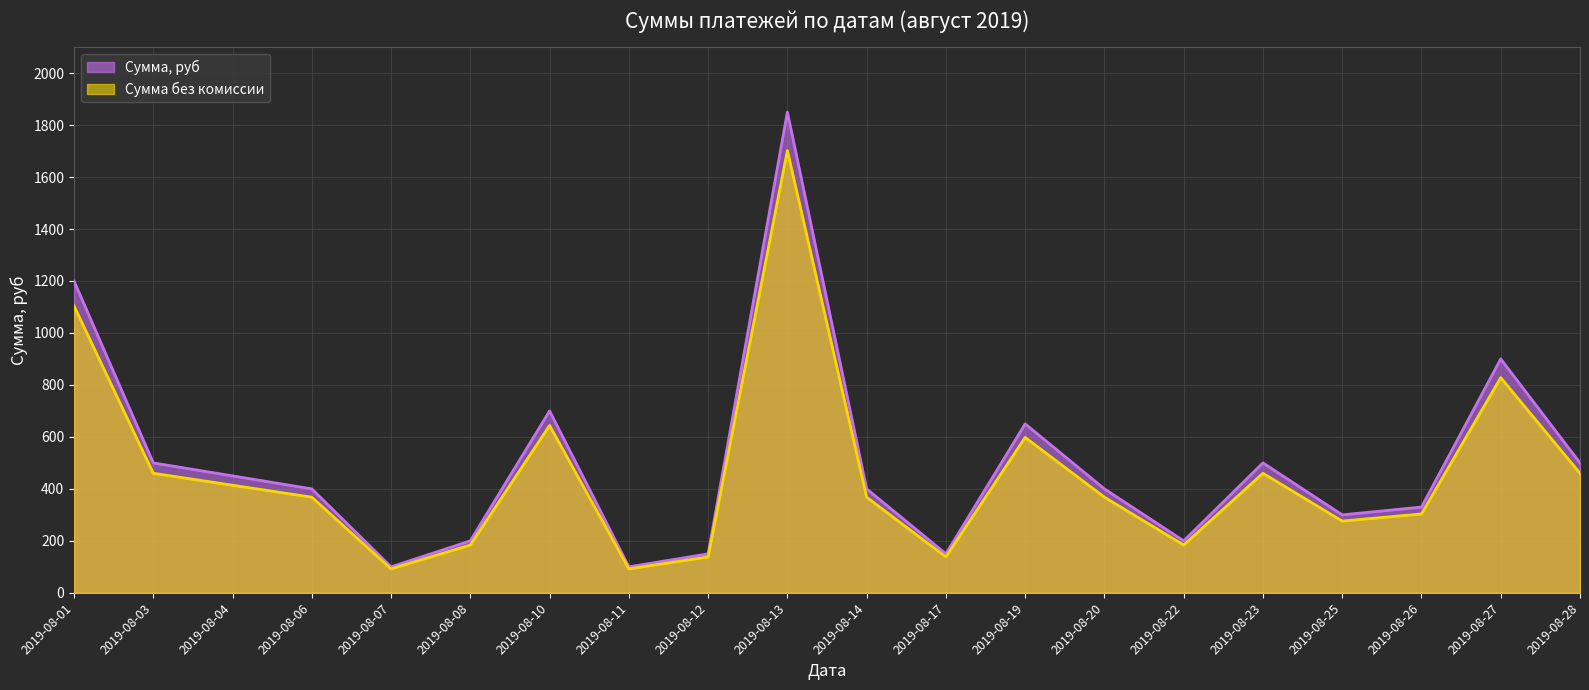

Reading left to right, list all the values displayed in this chart.

Сумма, руб: 2019-08-01=1200.0	2019-08-03=500.0	2019-08-04=450.0	2019-08-06=400.0	2019-08-07=100.0	2019-08-08=200.0	2019-08-10=700.0	2019-08-11=100.0	2019-08-12=150.0	2019-08-13=1850.0	2019-08-14=400.0	2019-08-17=150.0	2019-08-19=650.0	2019-08-20=400.0	2019-08-22=200.0	2019-08-23=500.0	2019-08-25=300.0	2019-08-26=330.0	2019-08-27=900.0	2019-08-28=500.0
Сумма без комиссии: 2019-08-01=1104.0	2019-08-03=460.0	2019-08-04=414.0	2019-08-06=368.0	2019-08-07=92.0	2019-08-08=184.0	2019-08-10=644.0	2019-08-11=92.0	2019-08-12=138.0	2019-08-13=1702.0	2019-08-14=368.0	2019-08-17=138.0	2019-08-19=598.0	2019-08-20=368.0	2019-08-22=184.0	2019-08-23=460.0	2019-08-25=276.0	2019-08-26=303.6	2019-08-27=828.0	2019-08-28=460.0